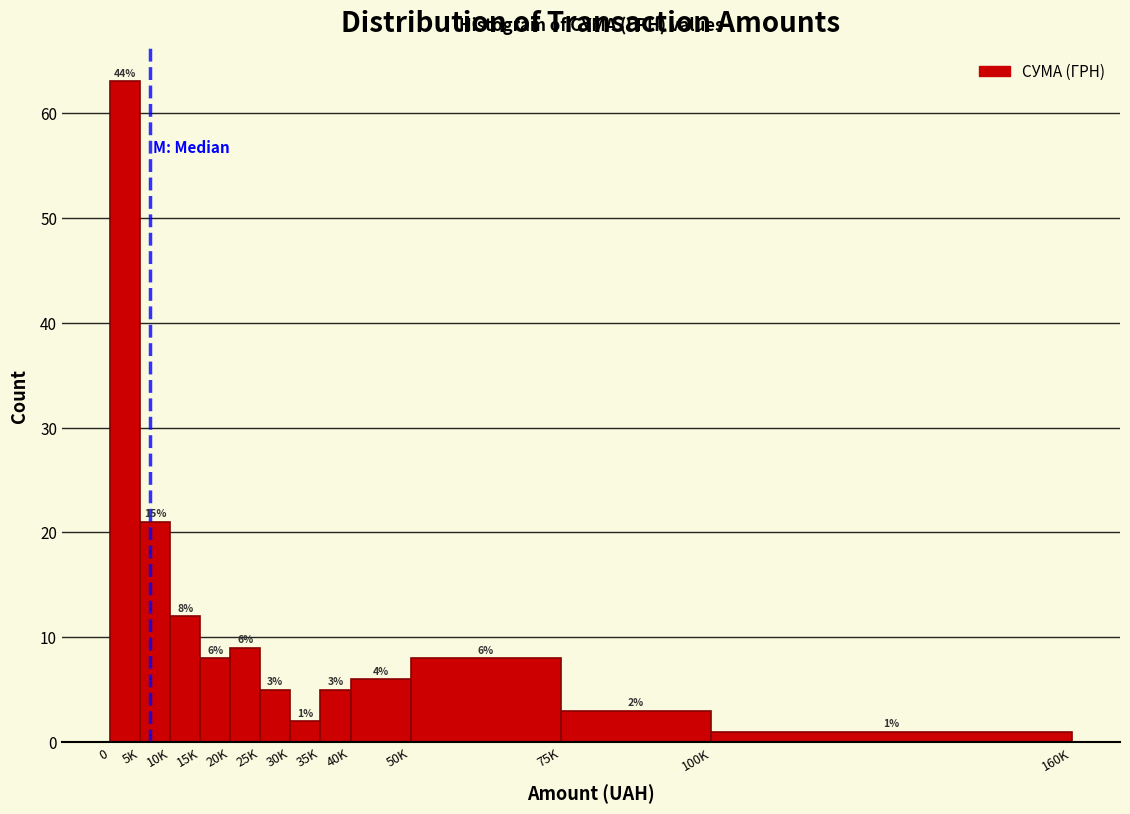

Reading left to right, what are all the values shown in this chart?

0=63	5K=21	10K=12	15K=8	20K=9	25K=5	30K=2	35K=5	40K=6	50K=8	75K=3	100K=1